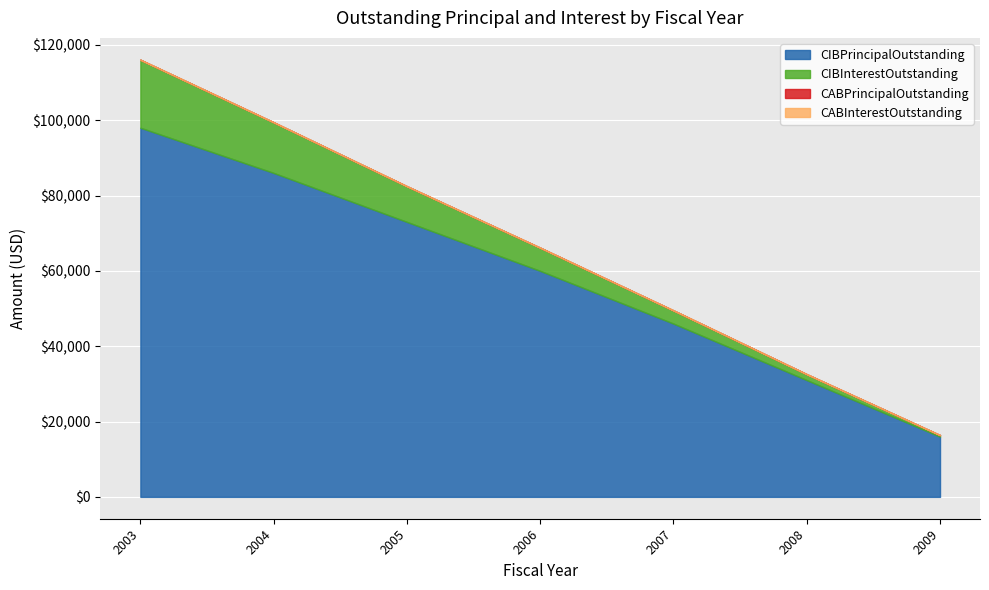

True or false: CIBInterestOutstanding and CABInterestOutstanding intersect in this chart.

False